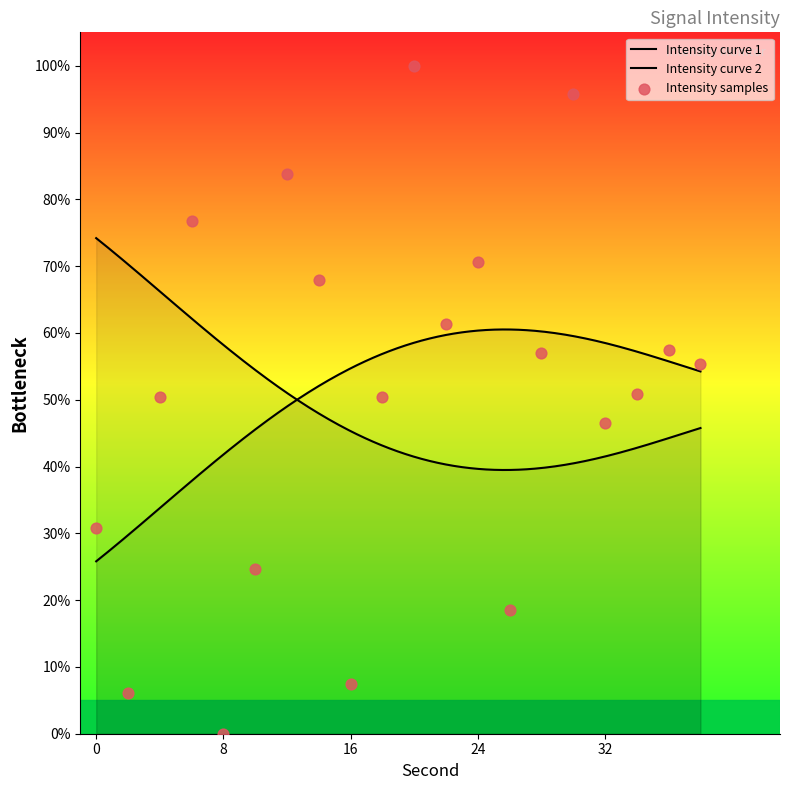

What is the change in value from 6 to 34?

-25.9